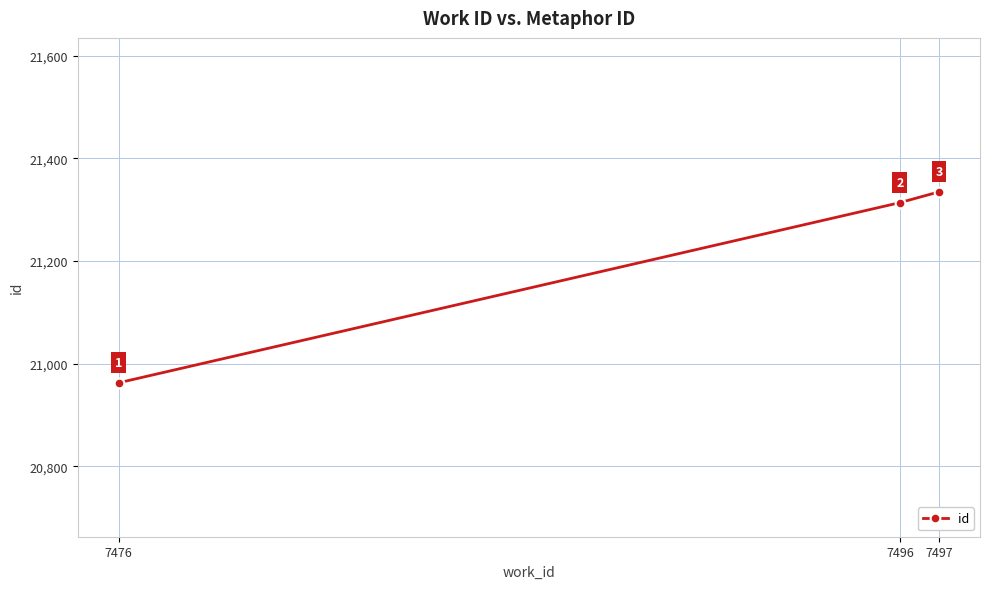

What is the approximate value at 7497?

21335